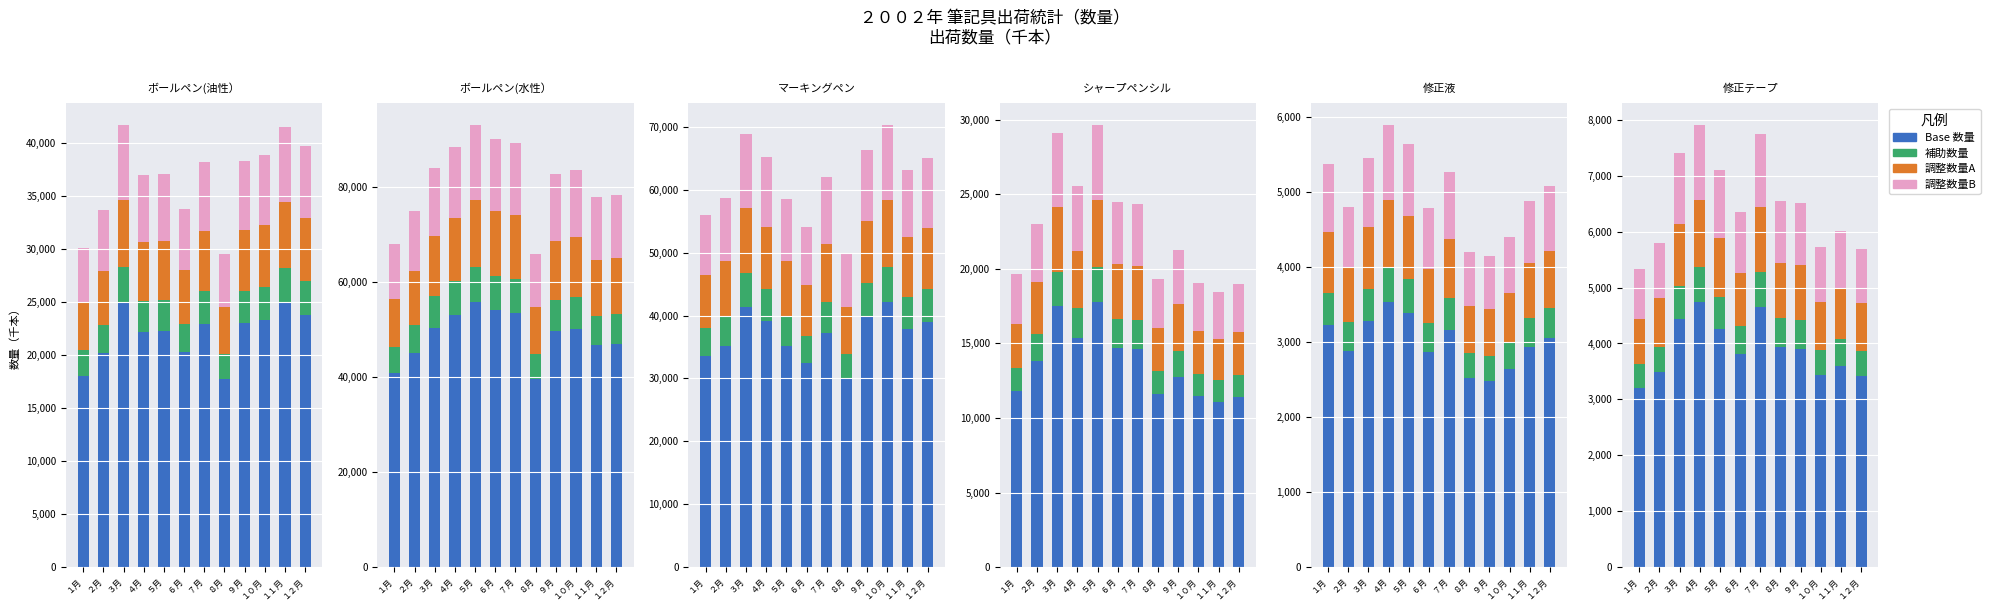

Which series has the widest spread of values?

Base 数量